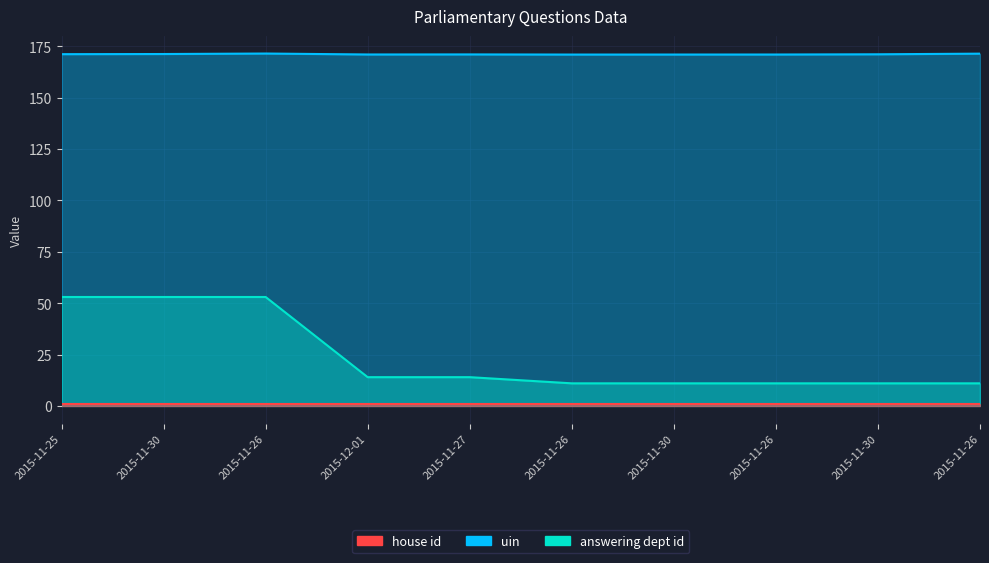

At which category does uin reach its first local valley?

2015-12-01